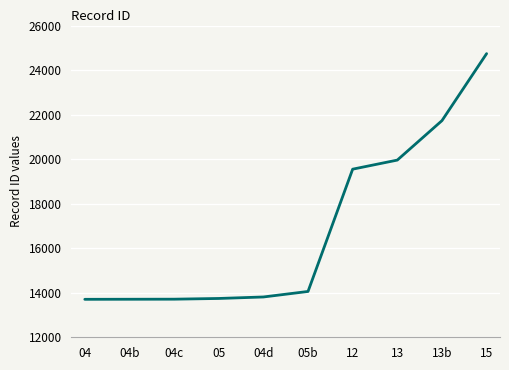

What is the difference between the maximum and minimum values?

11034